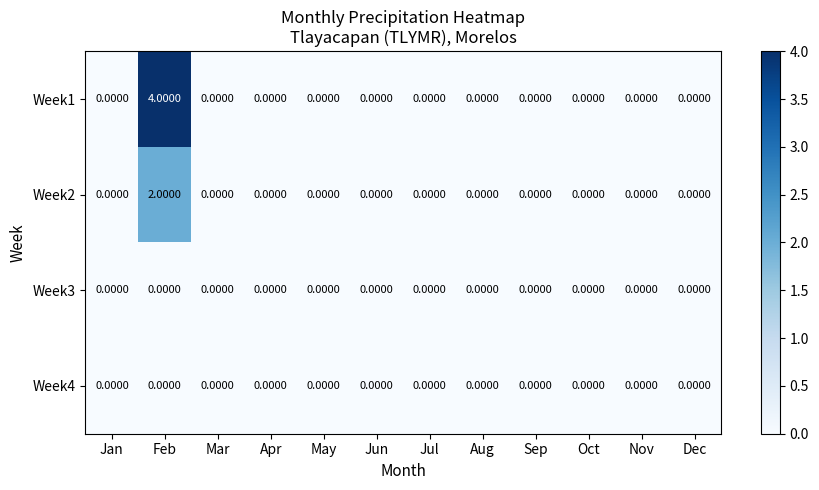

Which series has the largest range (max minus min)?

Week1